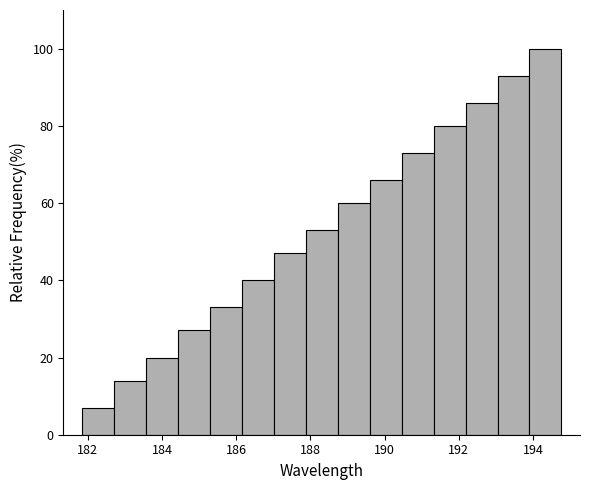

Reading left to right, list every bar in this chart as the range it spans on the x-axis followed by its height. Neither the bar edges nor the heights are printed on the chart, so give them approximately, as read against the axes.

181.8 to 182.8: 8
182.8 to 183.6: 14
183.6 to 184.4: 20
184.4 to 185.2: 28
185.2 to 186.2: 34
186.2 to 187.0: 40
187.0 to 187.8: 48
187.8 to 188.8: 54
188.8 to 189.6: 60
189.6 to 190.4: 66
190.4 to 191.4: 74
191.4 to 192.2: 80
192.2 to 193.0: 86
193.0 to 194.0: 94
194.0 to 194.8: 100